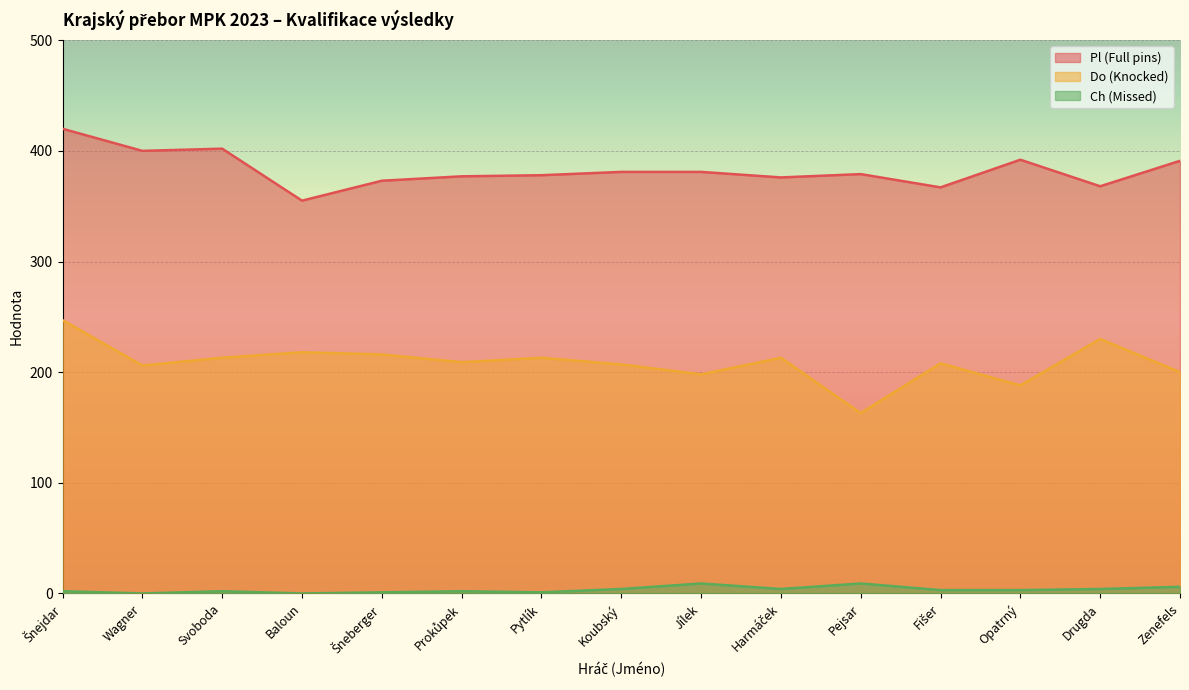

Where is the first local minimum for Do (Knocked)?

Wagner